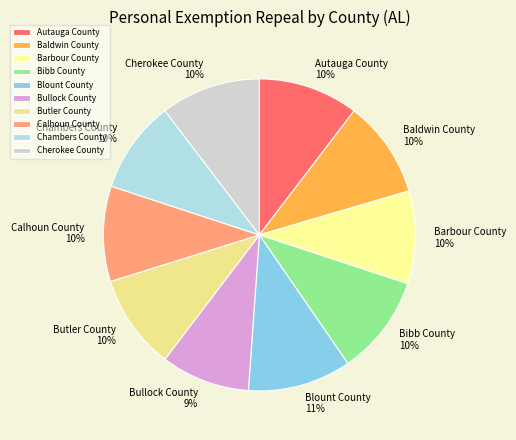

How many segments does this pie chart have?

10